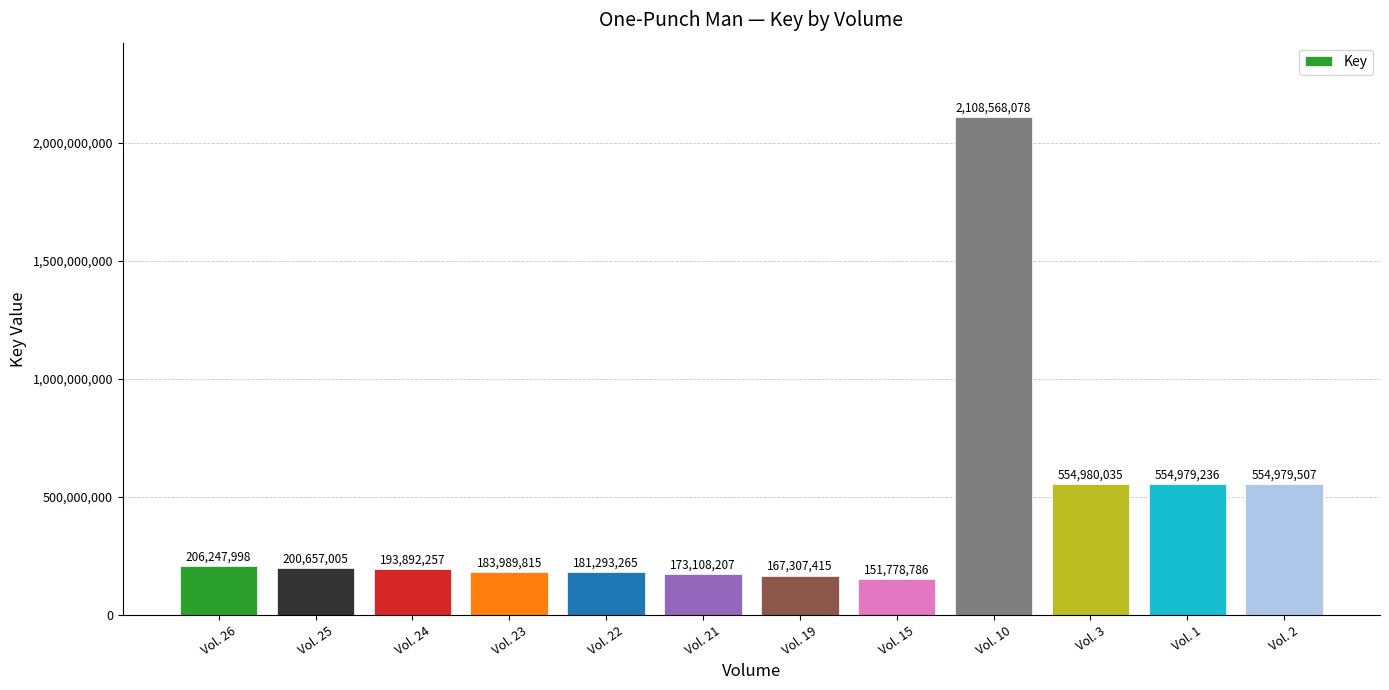

How many bars are there in total?

12